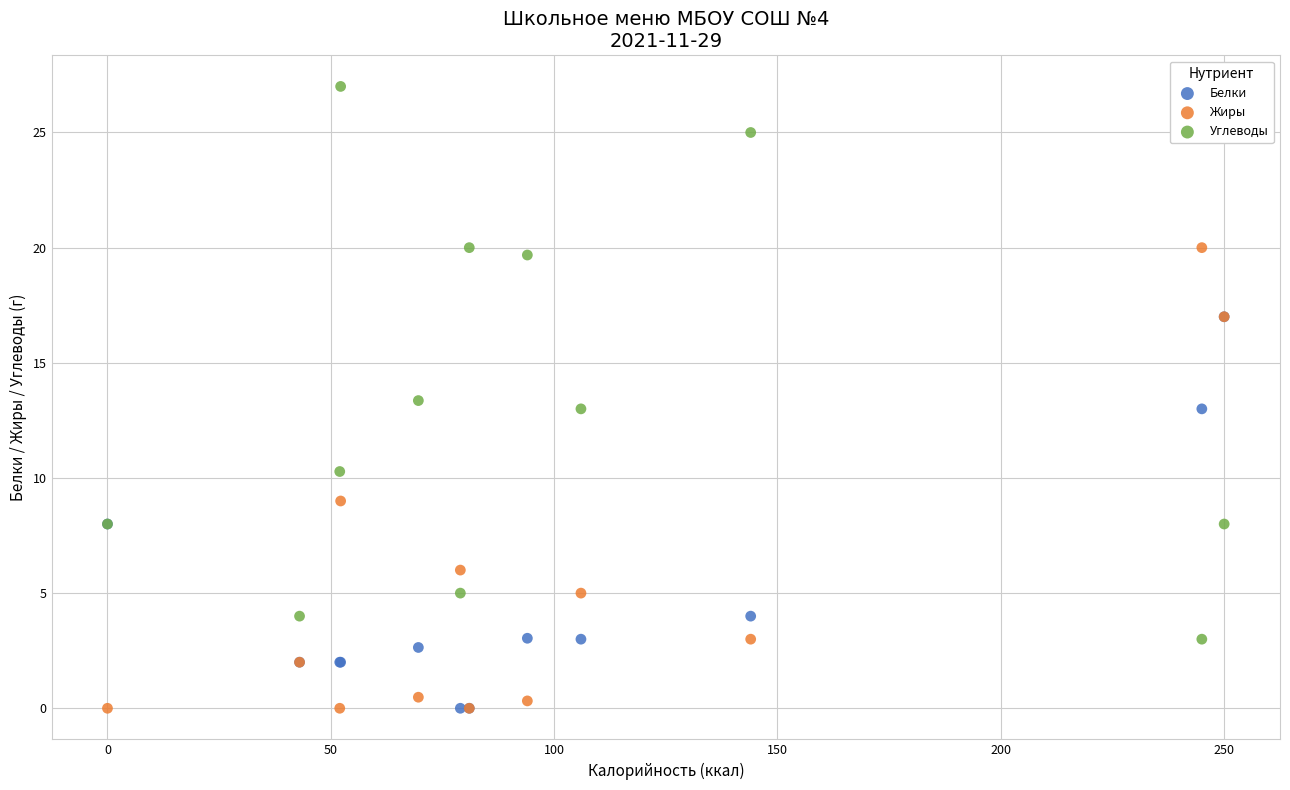

In the Углеводы series, what Y value is closest to 15?

13.4